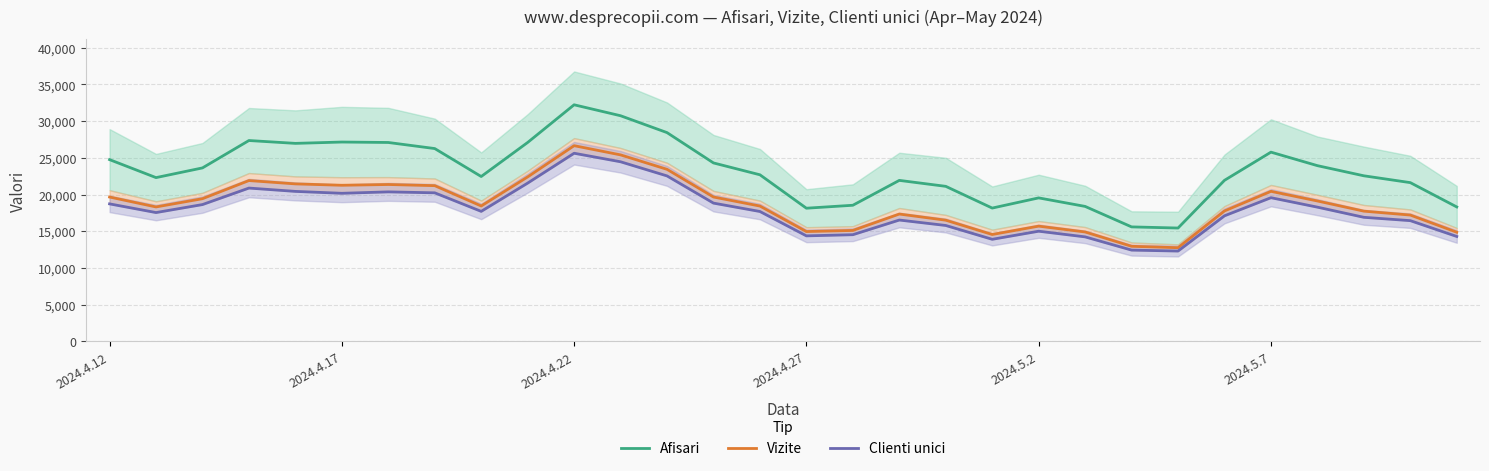

What is the minimum value for Afisari?

15442.5